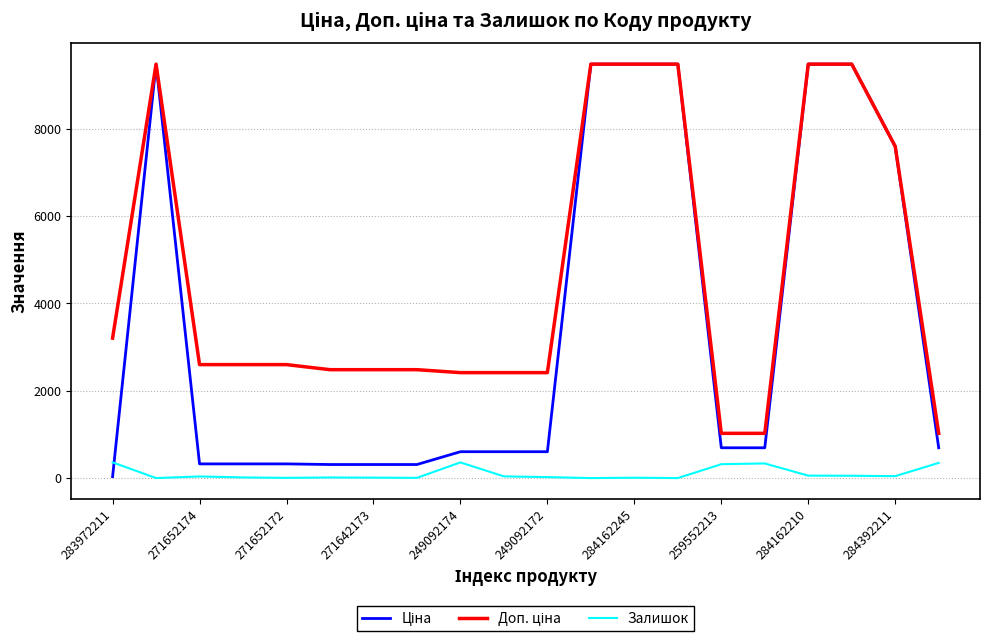

True or false: Залишок and Ціна cross at least once.

True